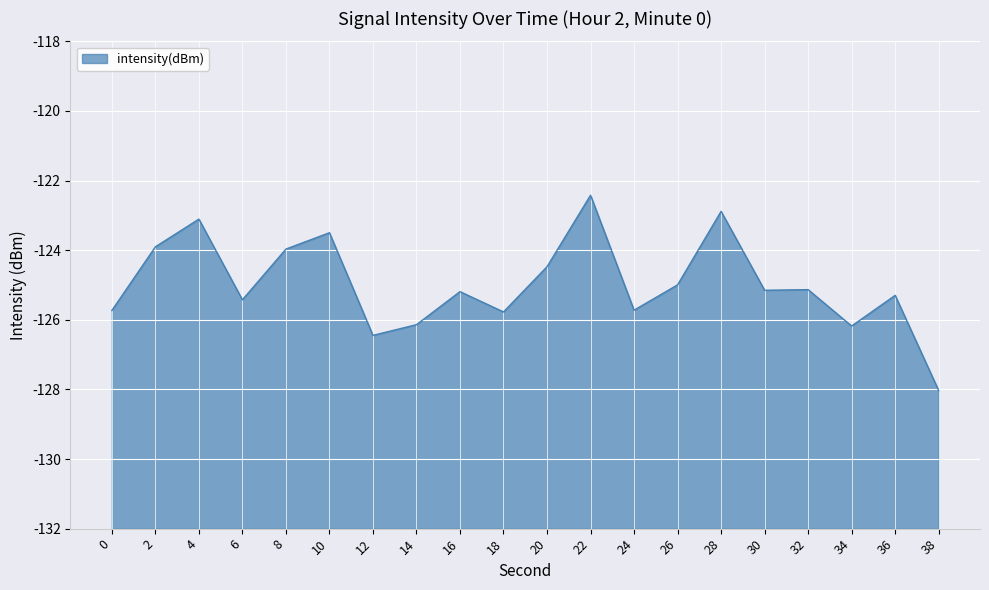

Rank the categories by value from lowest to highest.

38, 12, 34, 14, 18, 0, 24, 6, 36, 16, 30, 32, 26, 20, 8, 2, 10, 4, 28, 22